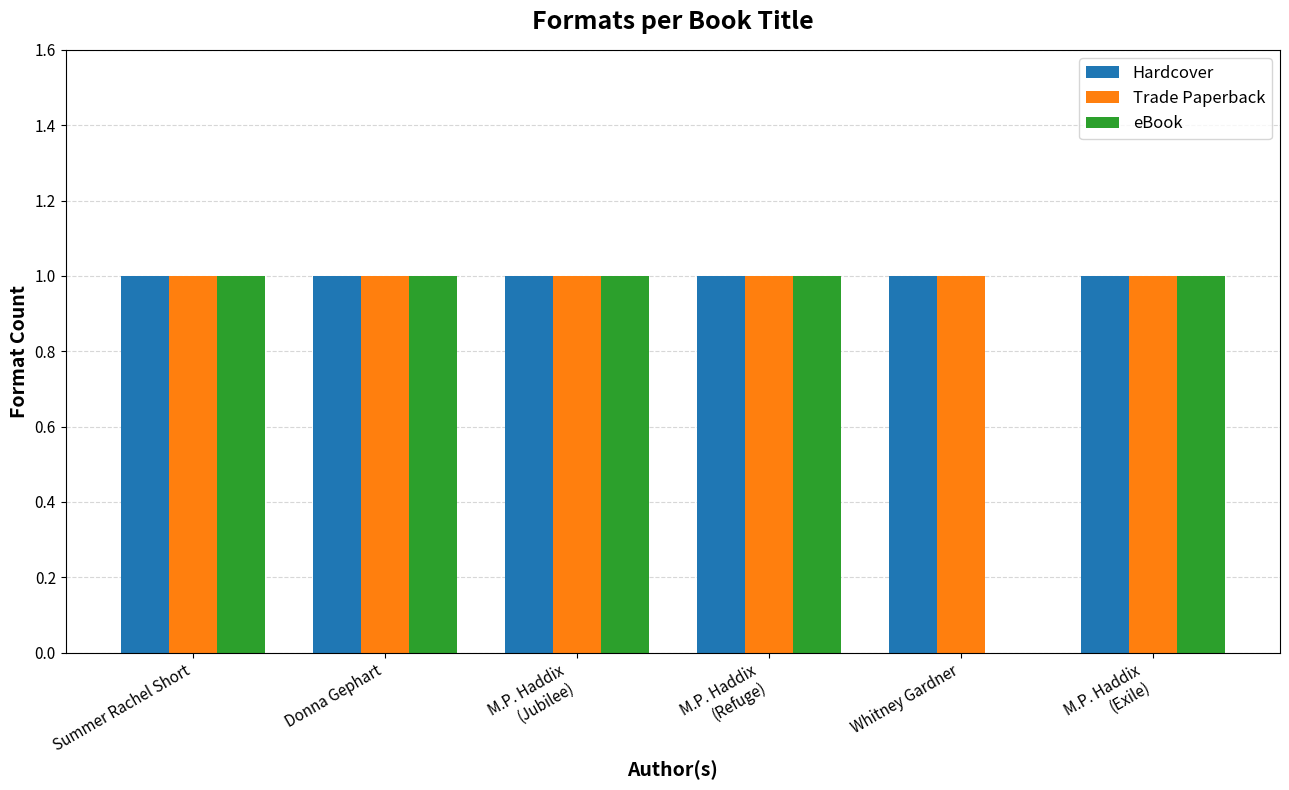

Is it true that Trade Paperback equals 0 at Donna Gephart?

False